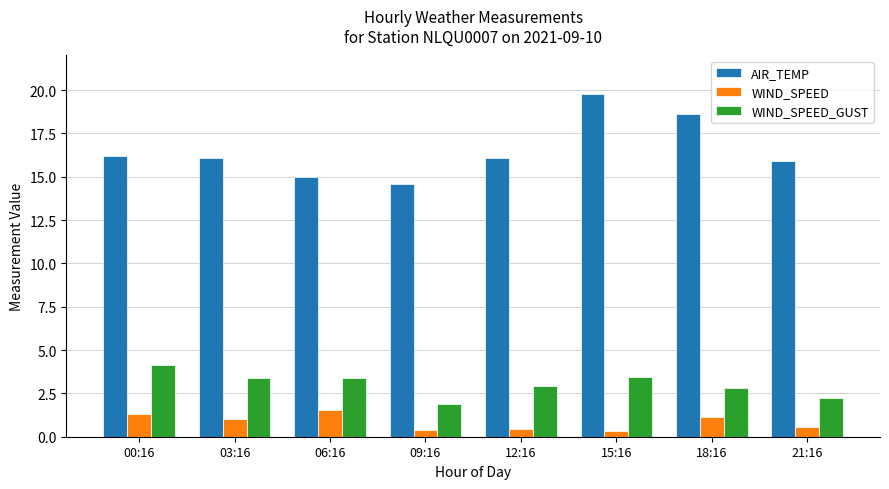

What is the label of the 4th bar from the left?

09:16